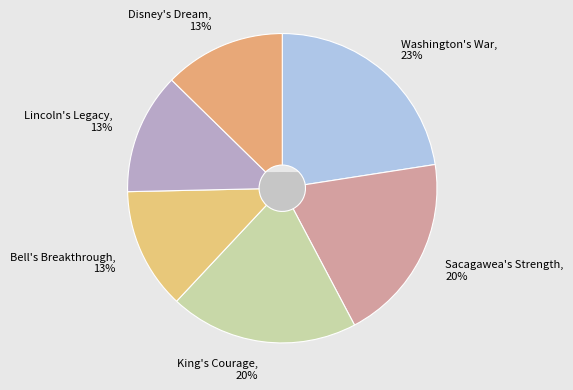

To the nearest percent, what is the difference between the largest and smallest slice percentages?

10%